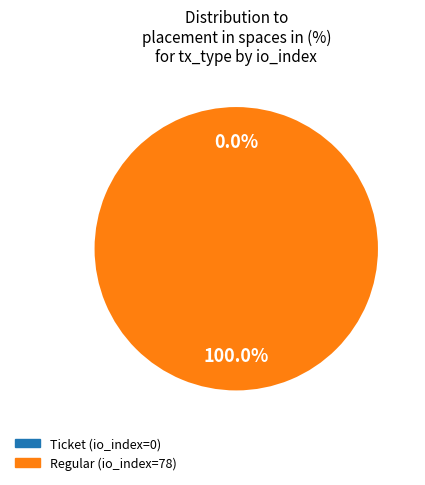

Count the number of slices in the pie.

2